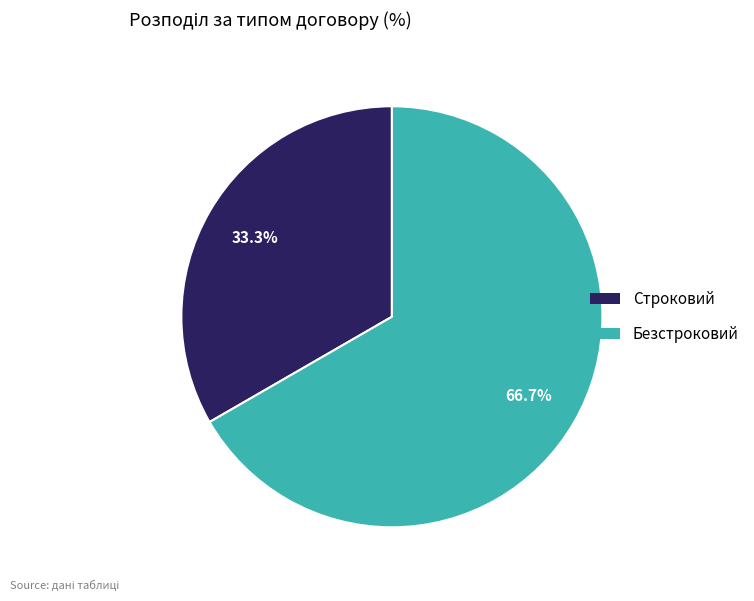

Is there any slice that represents more than half of the pie?

Yes